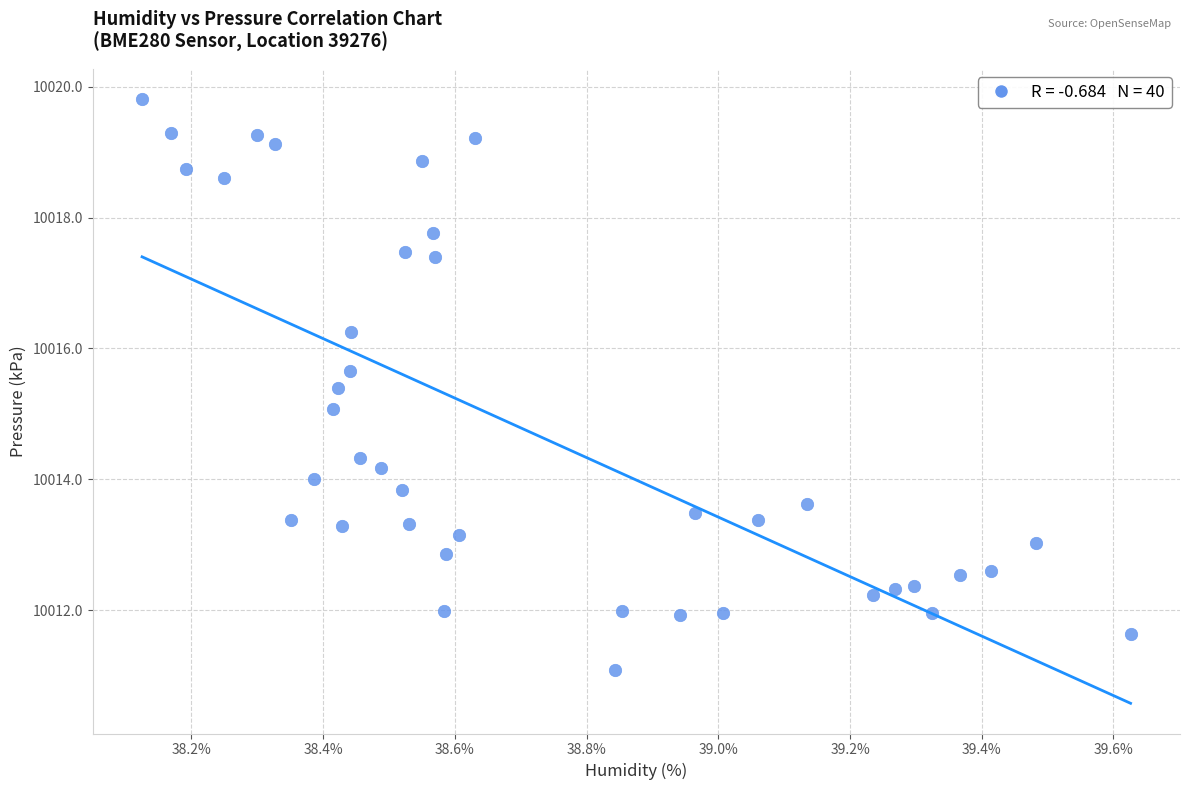

What is the range of X values (max minus min)?

1.5